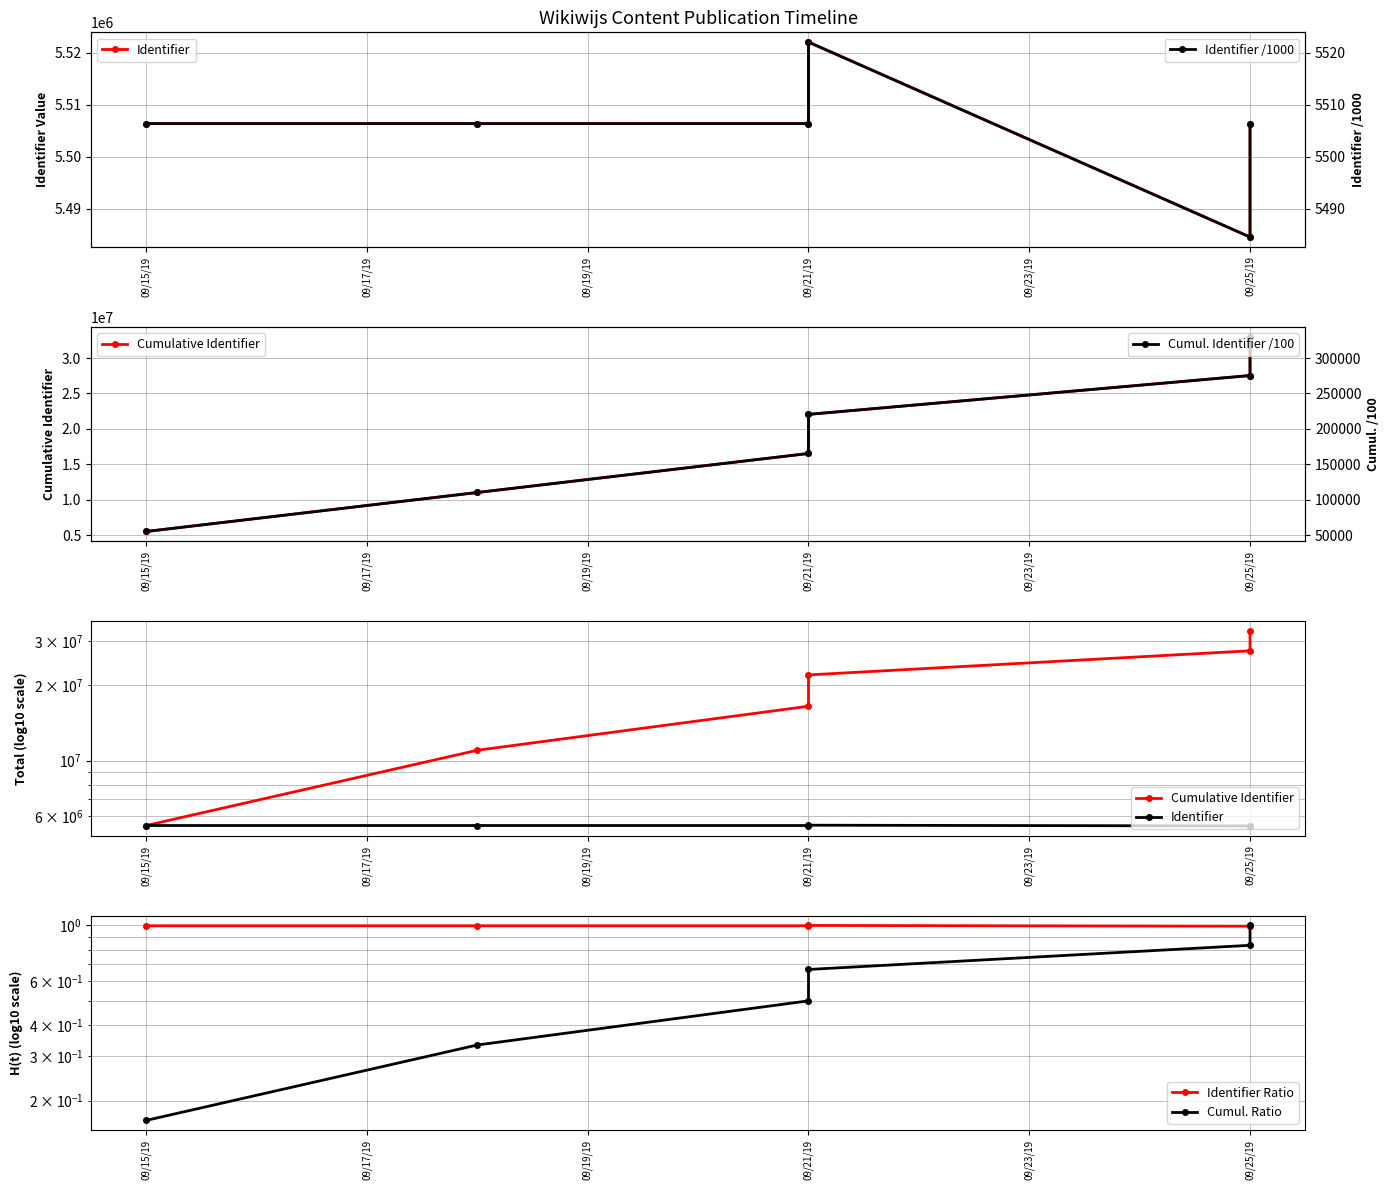

What are all the series names shown in the legend?

Identifier, Cumulative Identifier, Identifier Ratio, Cumul. Ratio, Identifier /1000, Cumul. Identifier /100